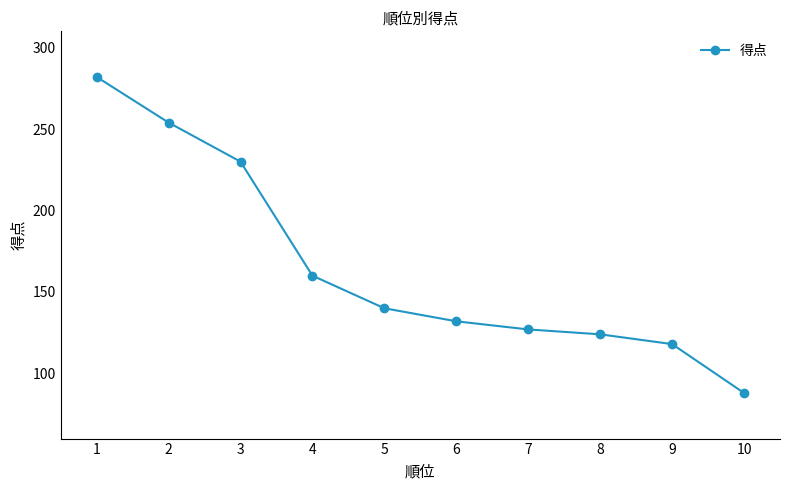

List the labels in order of value, largest first.

1, 2, 3, 4, 5, 6, 7, 8, 9, 10